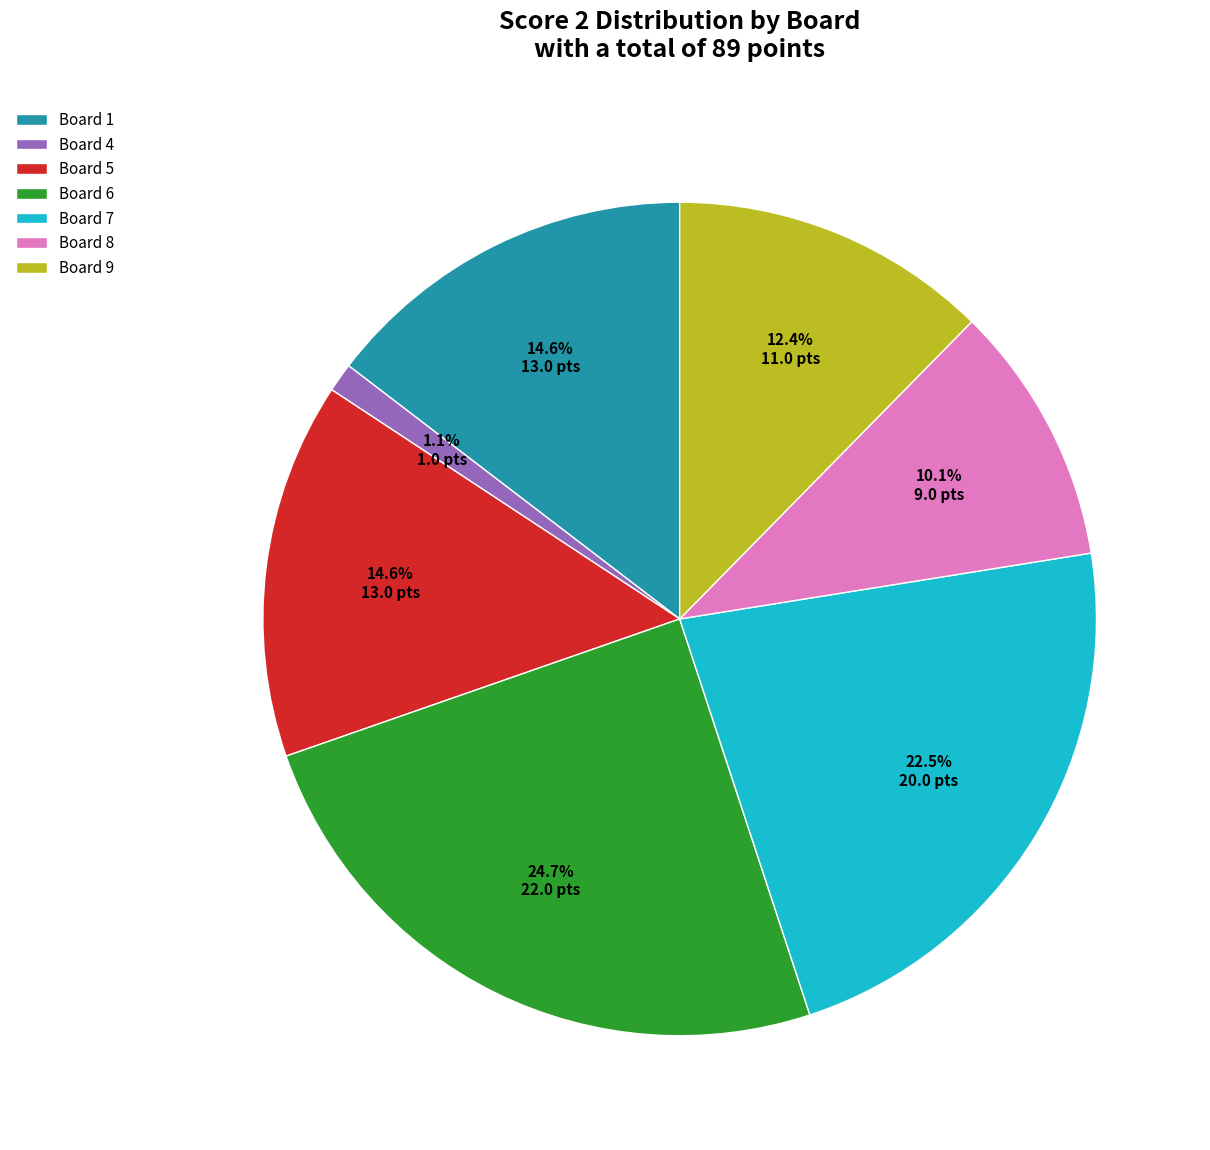

Does Board 4 represent more than half of the total?

No